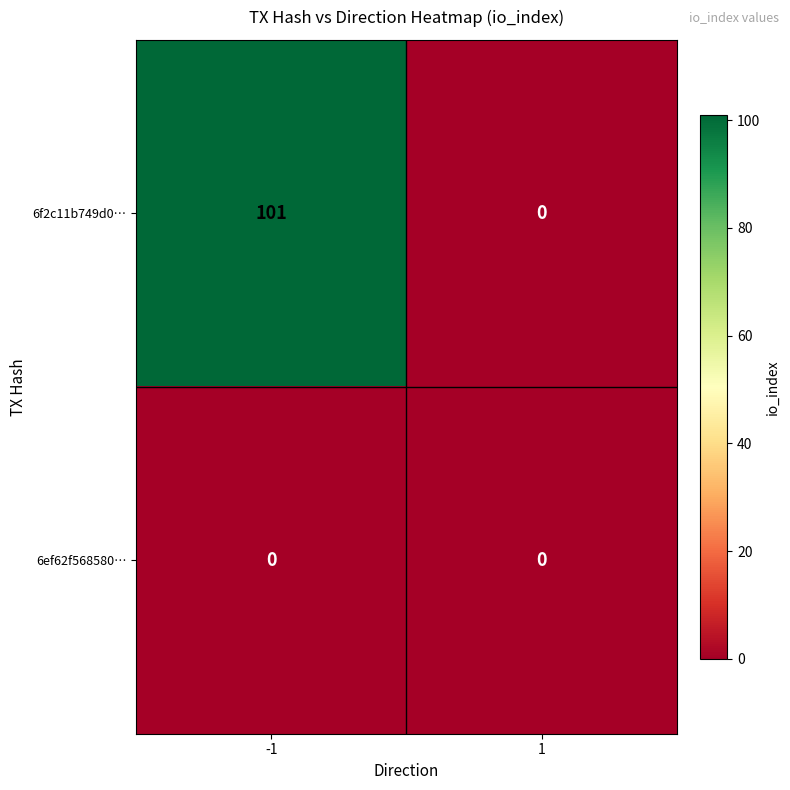

The value of 6f2c11b749d0… at -1 is 160. True or false?

False